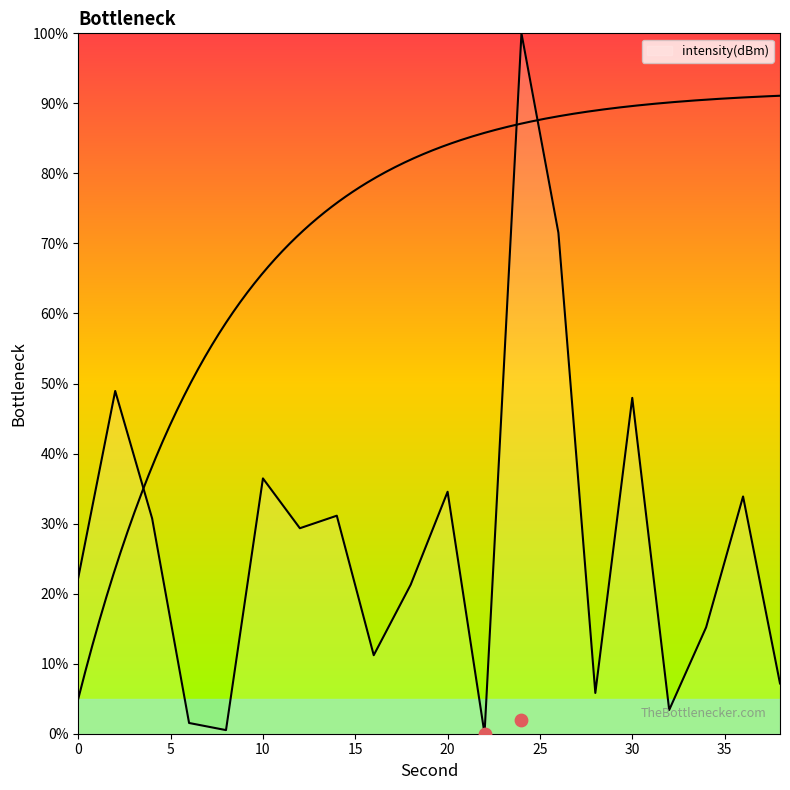

What is the change in value from 16 to 38?

-4.0